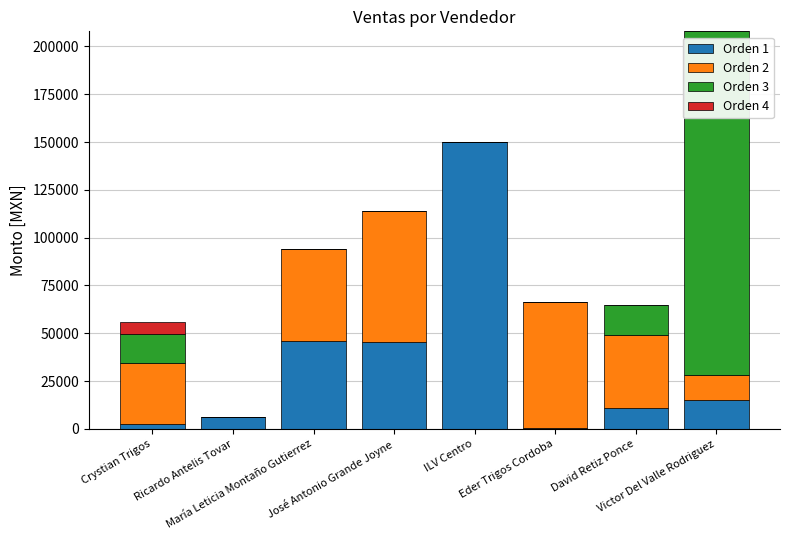

What is the maximum value for Orden 1?

149800.0